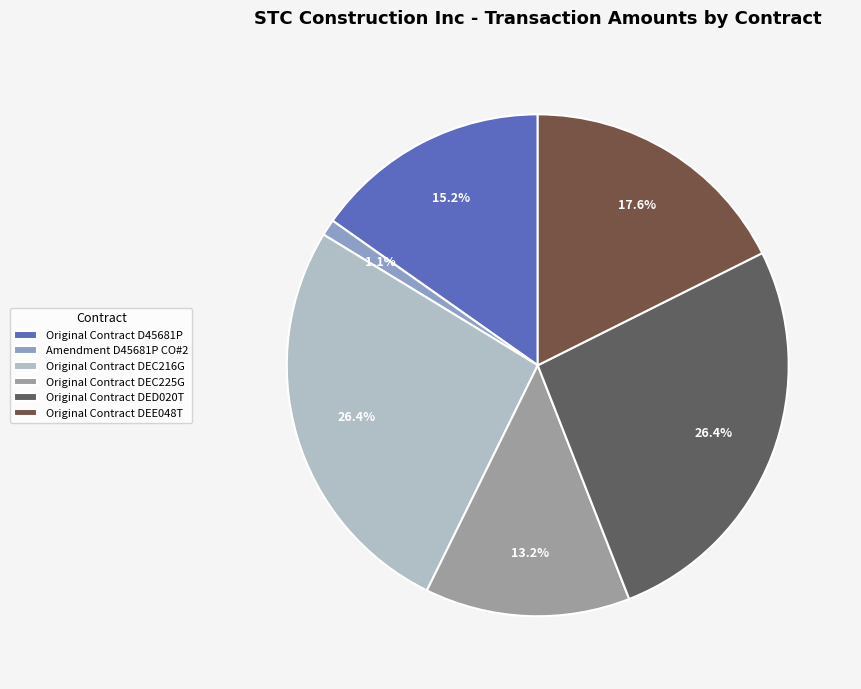

Which slice is the largest?

Original Contract DEC216G